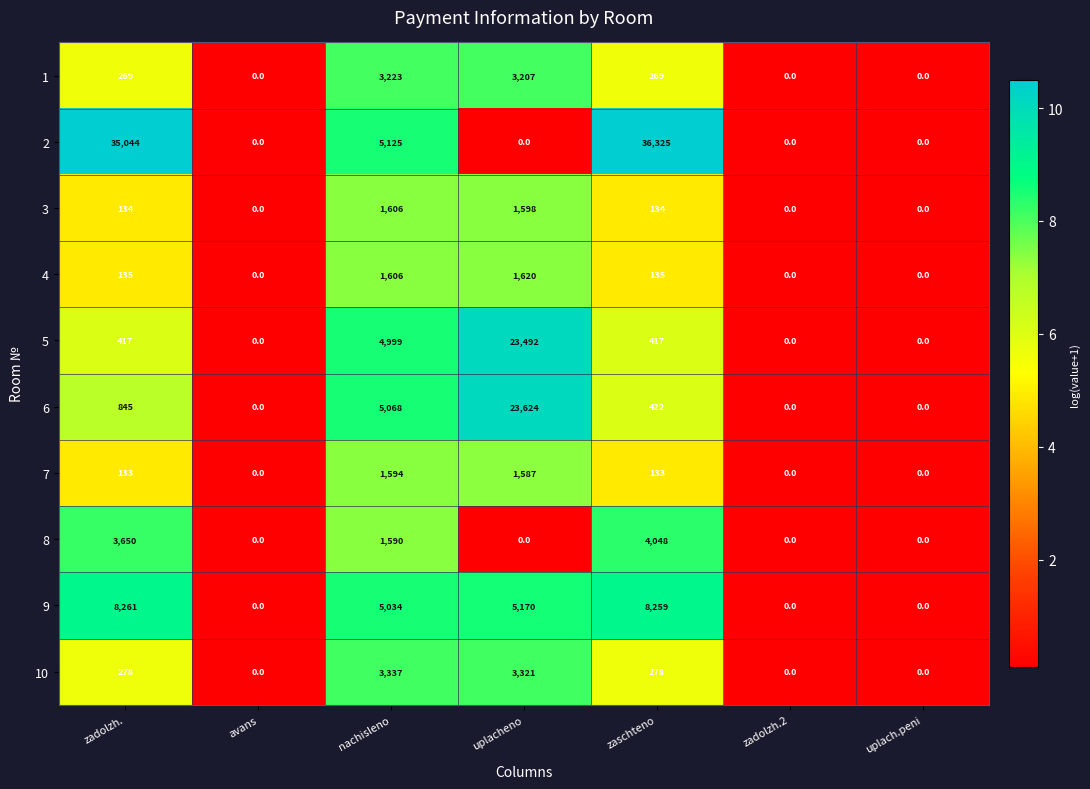

What is the smallest value displayed?

0